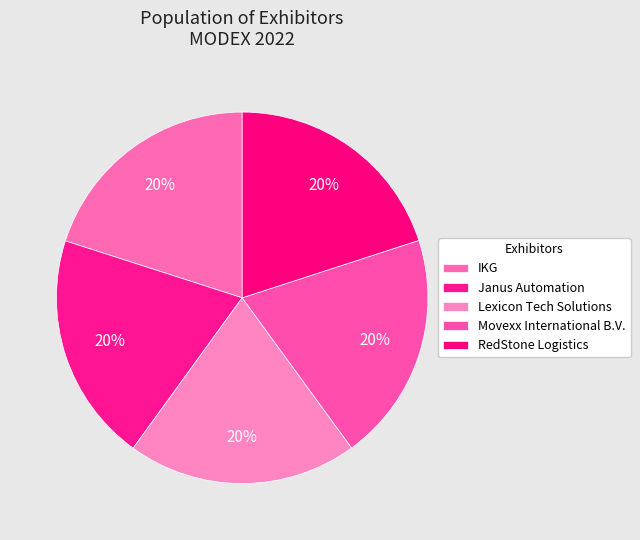

True or false: Janus Automation accounts for 30% of the total.

False